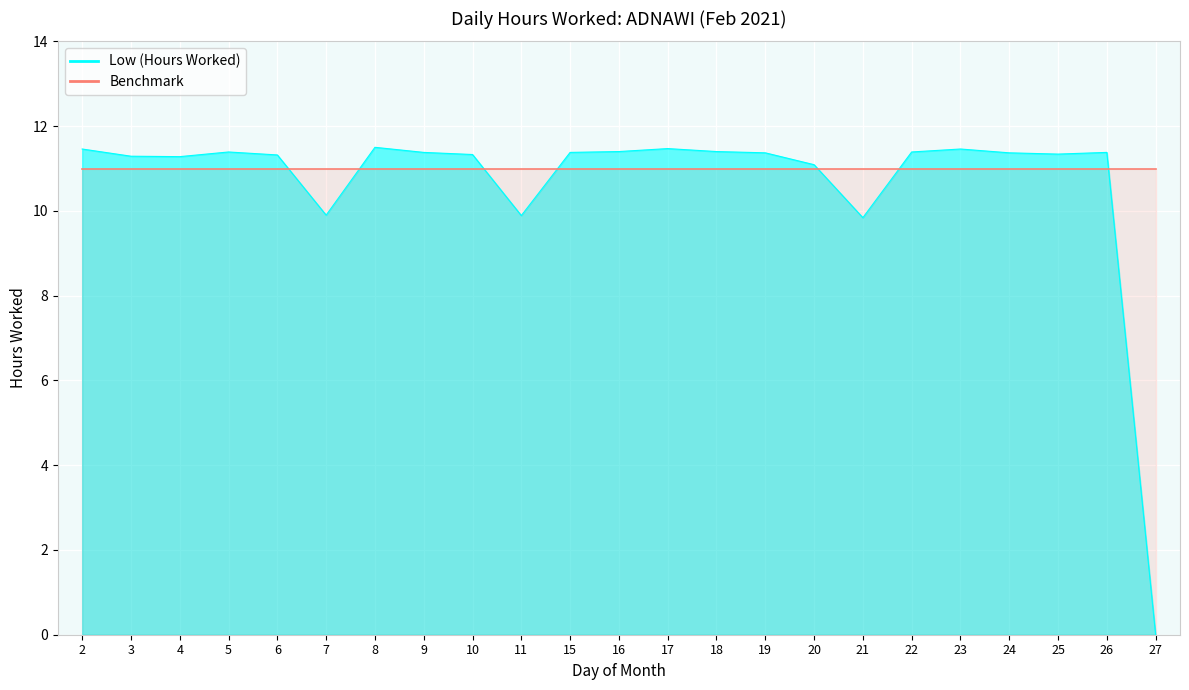

How many values are below 11?

4